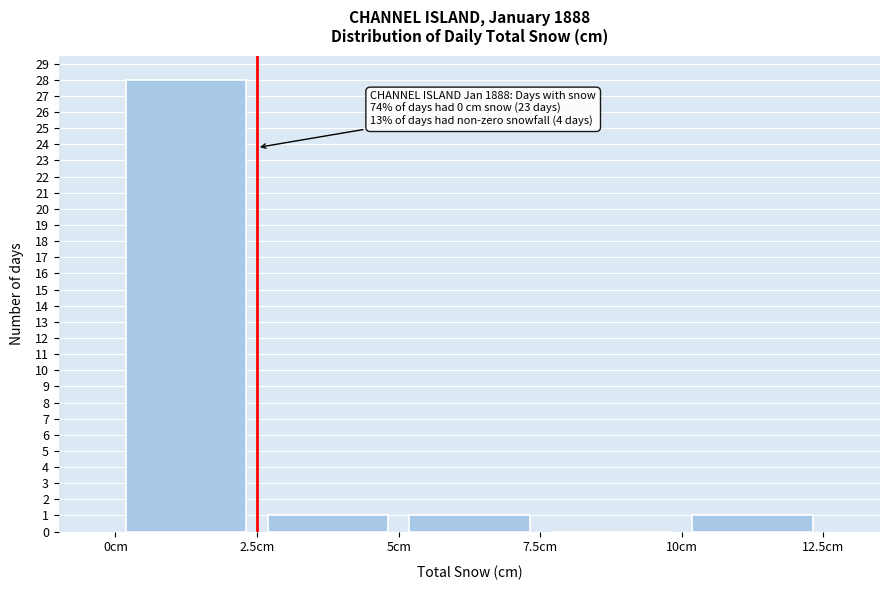

Over which range of the x-axis is the bar tallest?

0.0 to 2.5